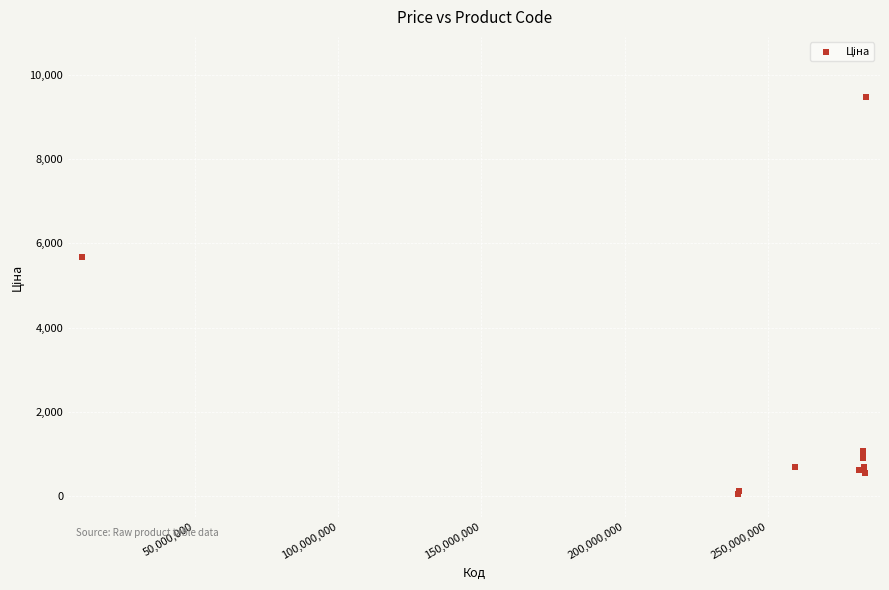

What Y value in the scatter plot is closest to 4768?

5673.8